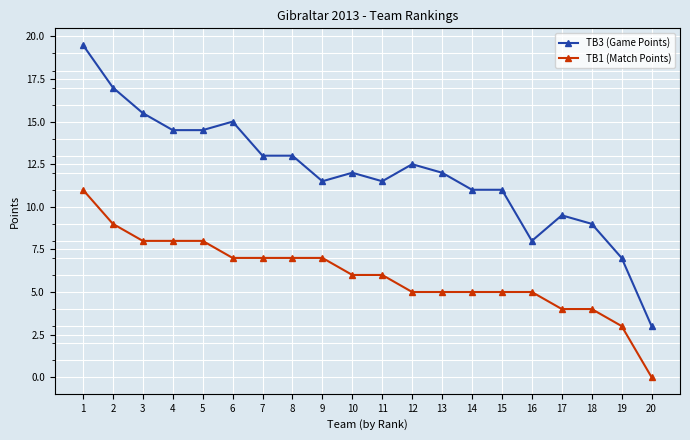

What is the total value across all series at 12?

17.5